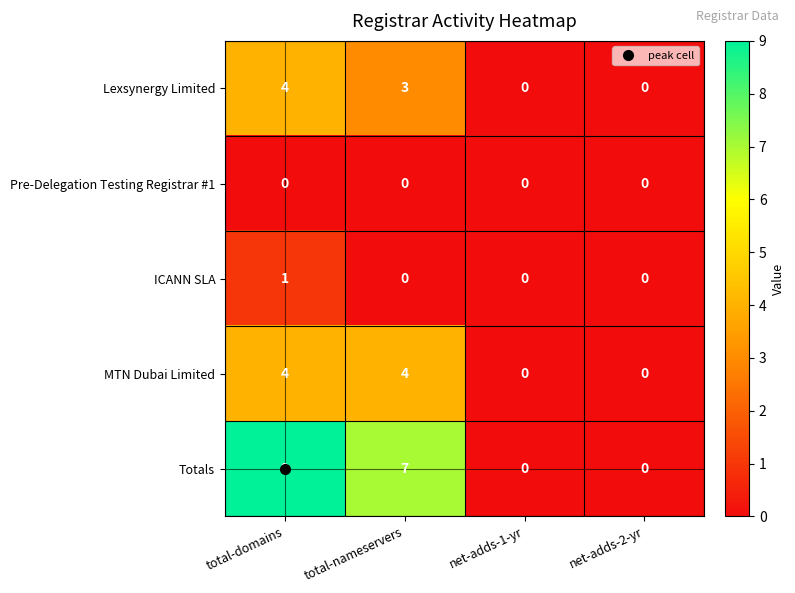

How many MTN Dubai Limited values are between 0 and 4?

4